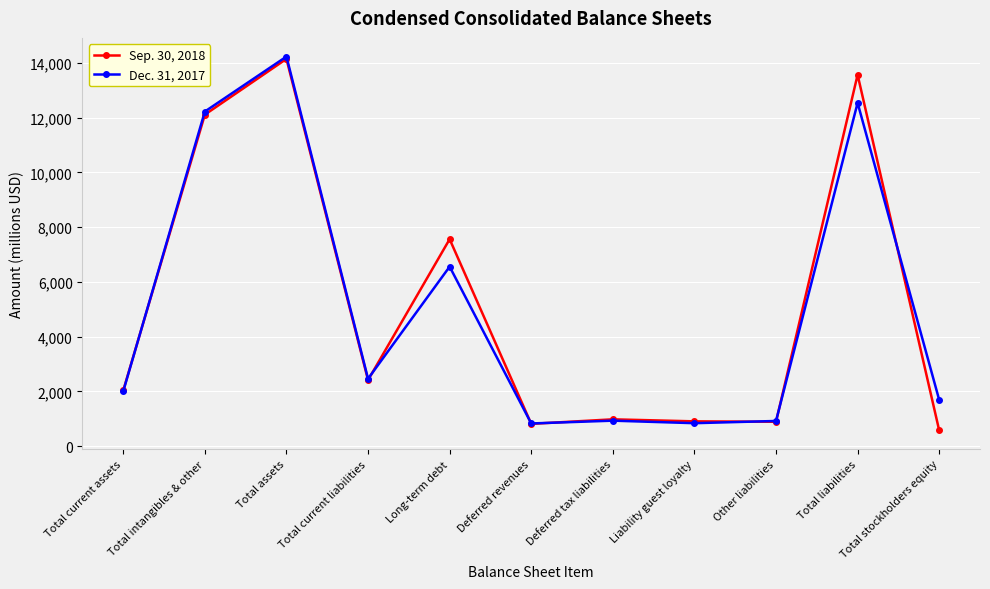

Which category has the lowest value across all series?

Total stockholders equity